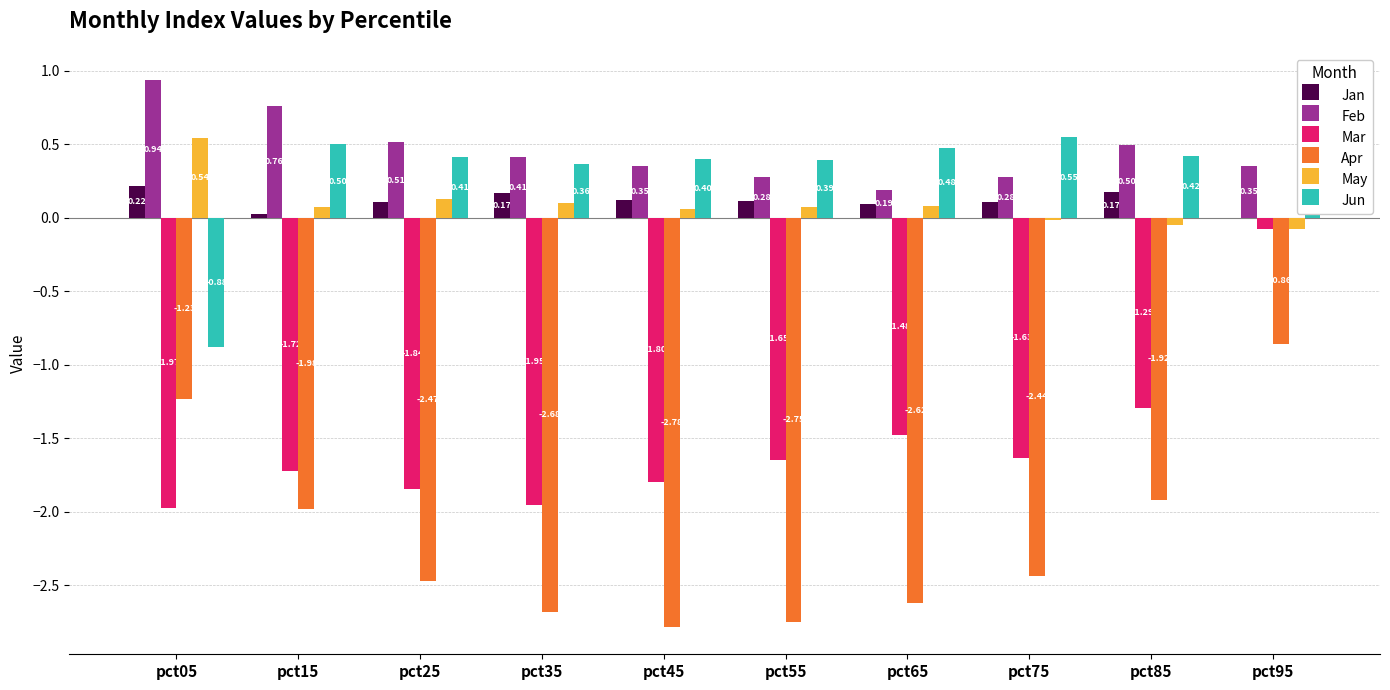

Which series changed the most between pct85 and pct95?

Mar